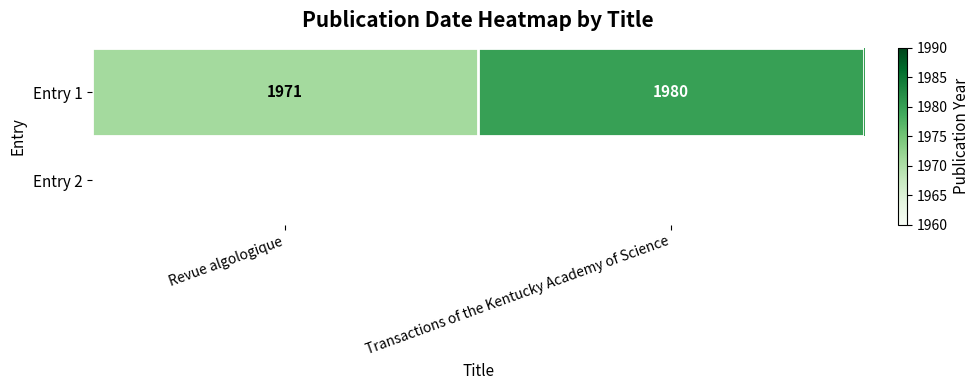

At which category does the chart reach its minimum across all series?

Revue algologique